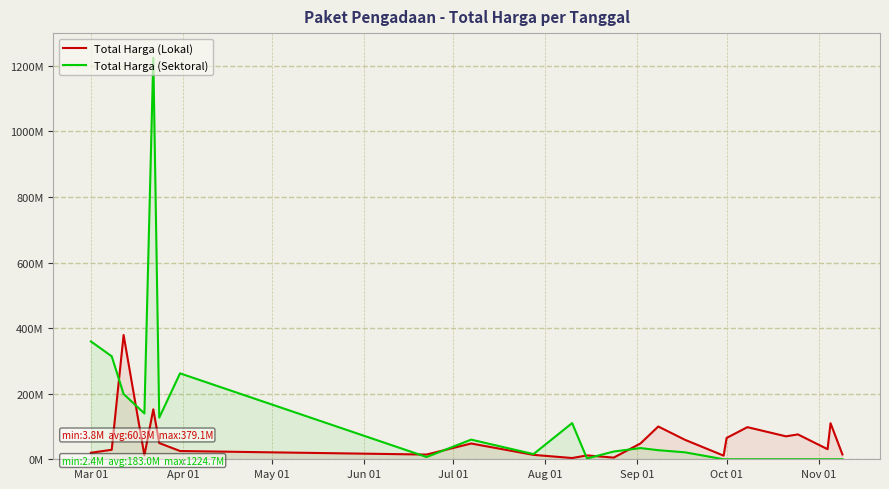

At how many categories does at least one series exceed 1078049790?

1